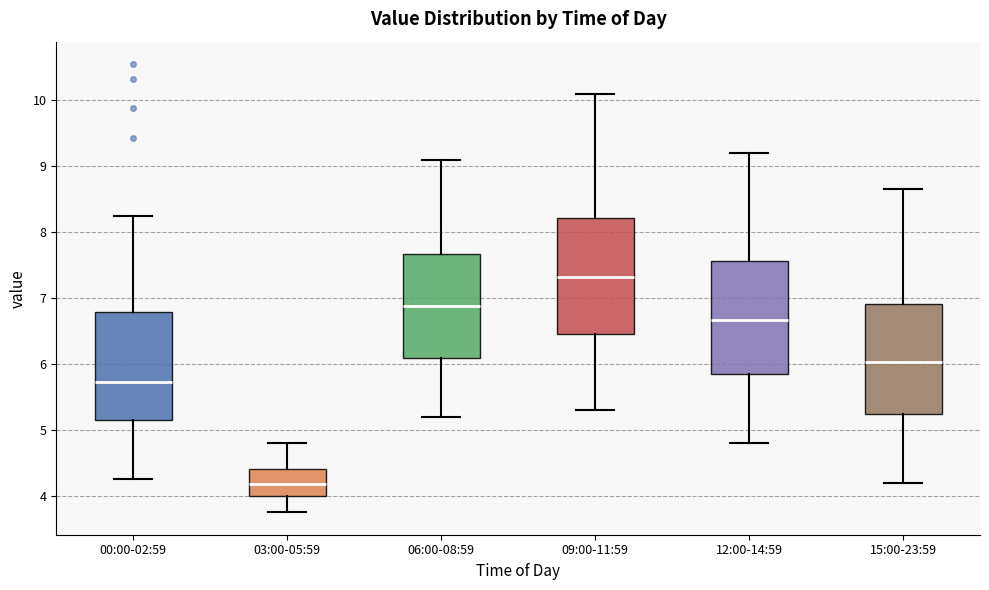

Reading left to right, read every box against the y-axis: the position of its median line, the range the box covers, and the ends of its whiskers. The values are not printed on the chart, so give them approximately, as read against the axis.

00:00-02:59: median 5.7, box 5.2 to 6.8, whiskers 4.3 to 8.3
03:00-05:59: median 4.2, box 4.0 to 4.4, whiskers 3.8 to 4.8
06:00-08:59: median 6.9, box 6.1 to 7.7, whiskers 5.2 to 9.1
09:00-11:59: median 7.3, box 6.5 to 8.2, whiskers 5.3 to 10.1
12:00-14:59: median 6.7, box 5.9 to 7.6, whiskers 4.8 to 9.2
15:00-23:59: median 6.0, box 5.2 to 6.9, whiskers 4.2 to 8.7